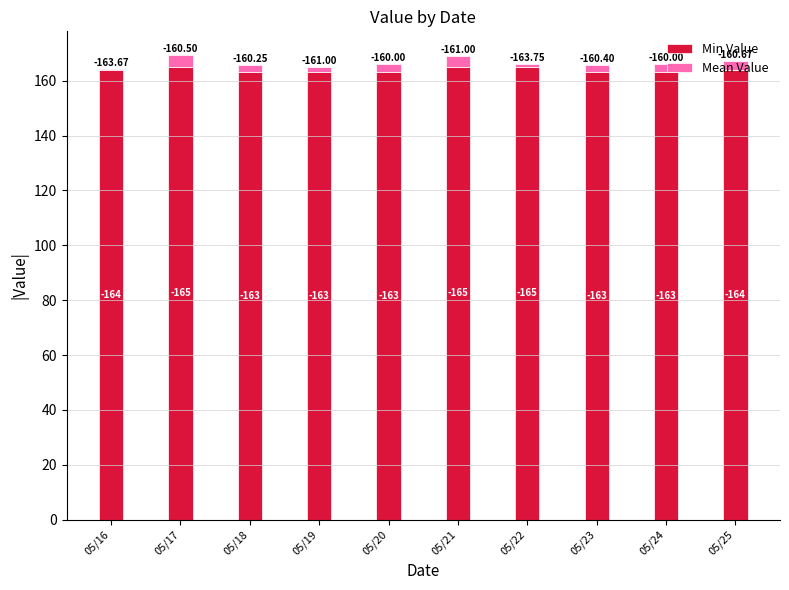

What is the sum of the Min Value values at 05/17 and 05/16?

329.0